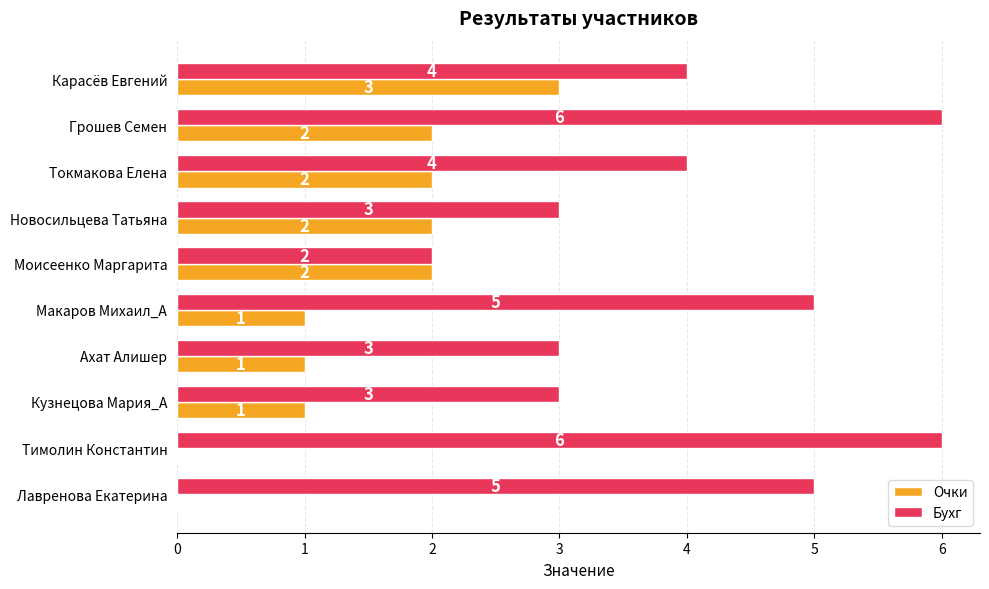

What is the sum of the Бухг values at Макаров Михаил_А and Кузнецова Мария_А?

8